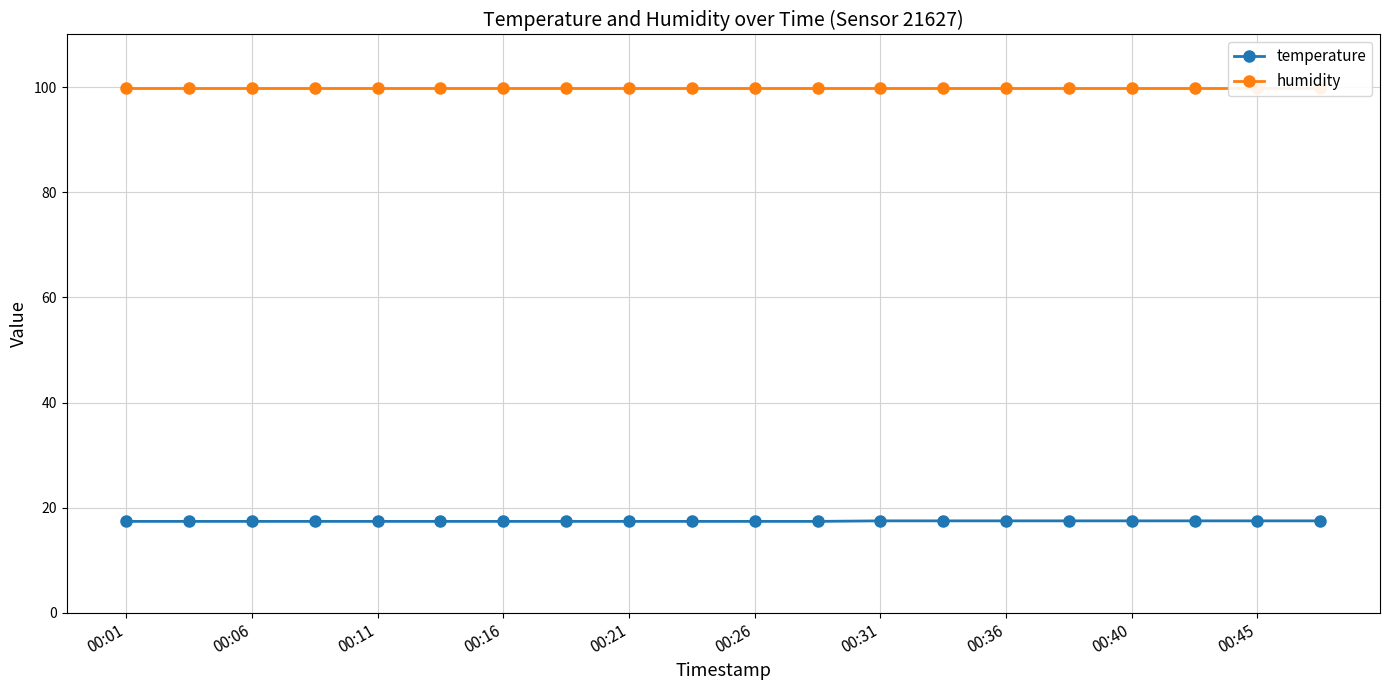

What is the value of the humidity point at the 11th from the left?

99.9